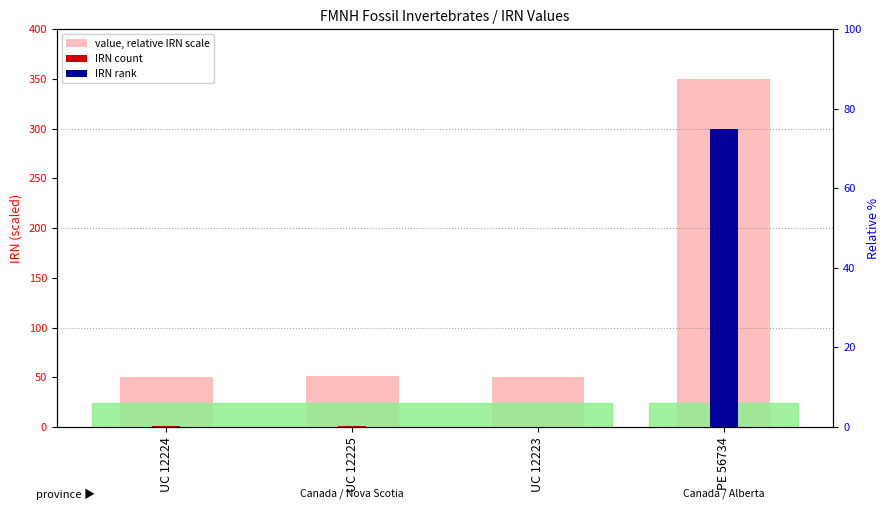

What value does the data have at UC 12224?

50.6